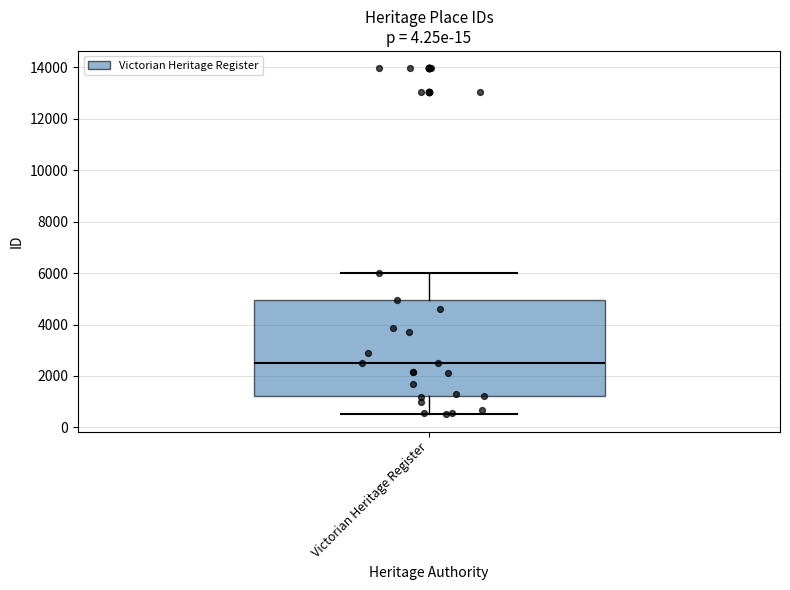

Where is the upper edge of the box for Victorian Heritage Register on the y-axis? The values are not printed on the chart, so give them approximately, as read against the axis.

5000